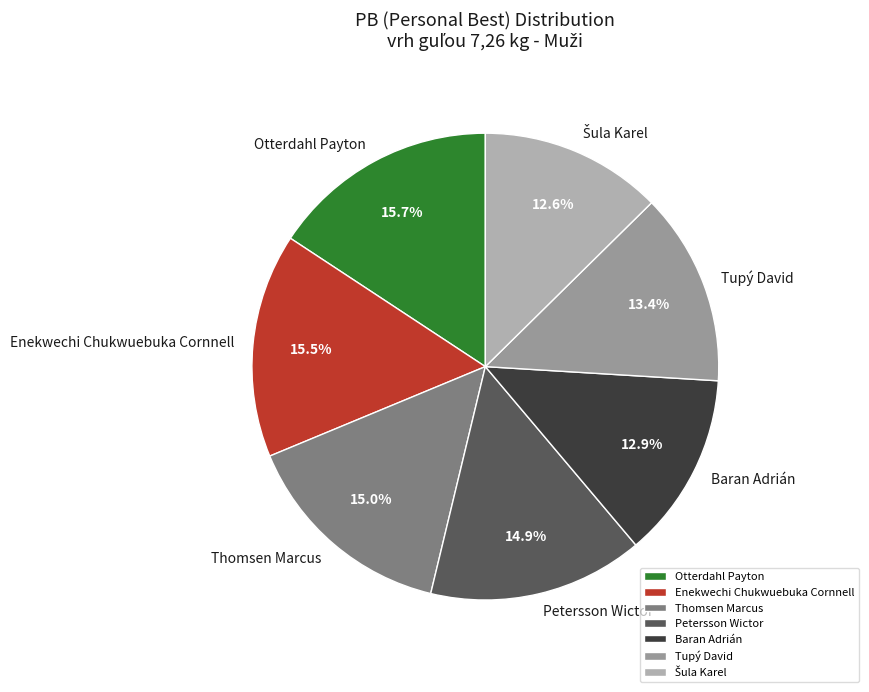

What is the total percentage of Petersson Wictor and Baran Adrián?

27.8%